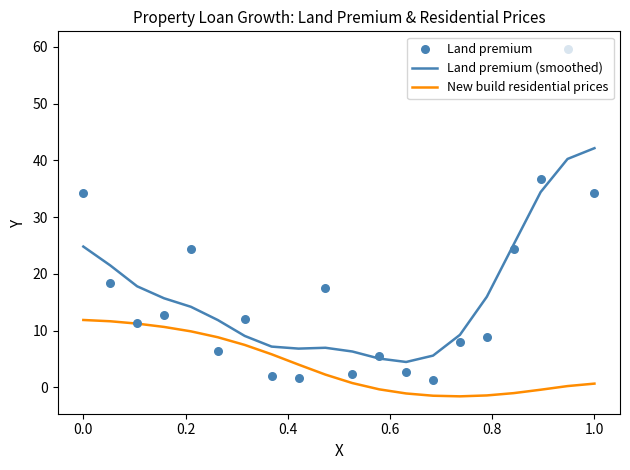

Which series has the largest Y range (max minus min)?

Land premium